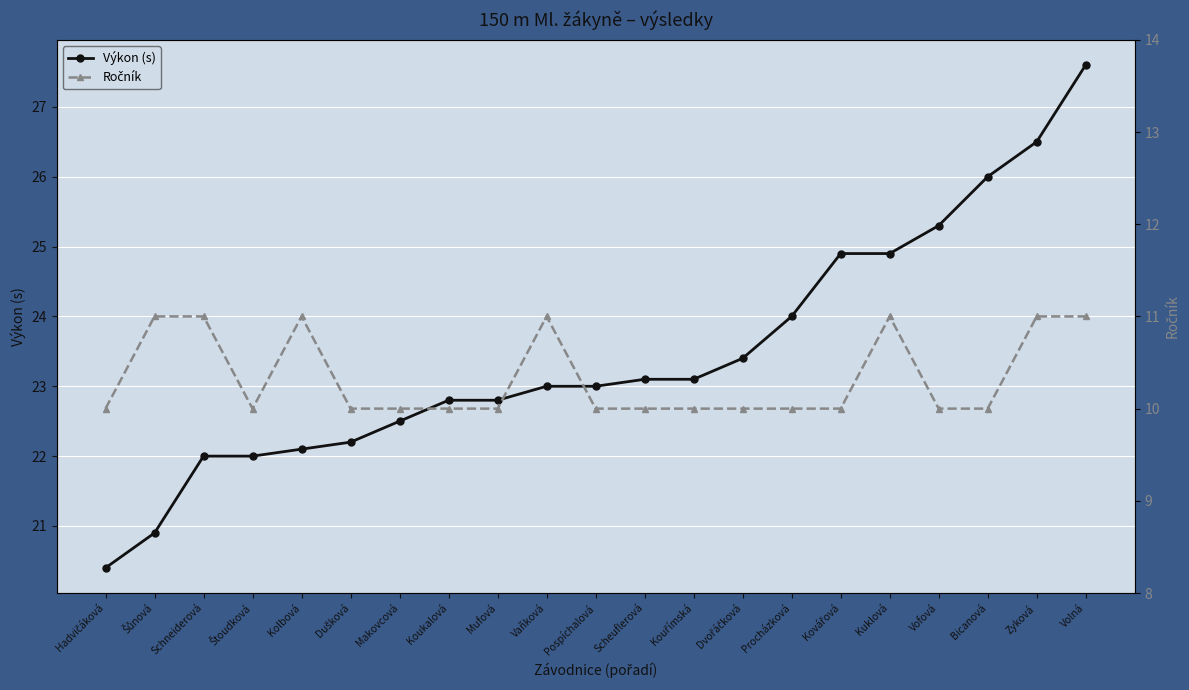

Rank the series by their maximum value, from highest to lowest.

Výkon (s), Ročník